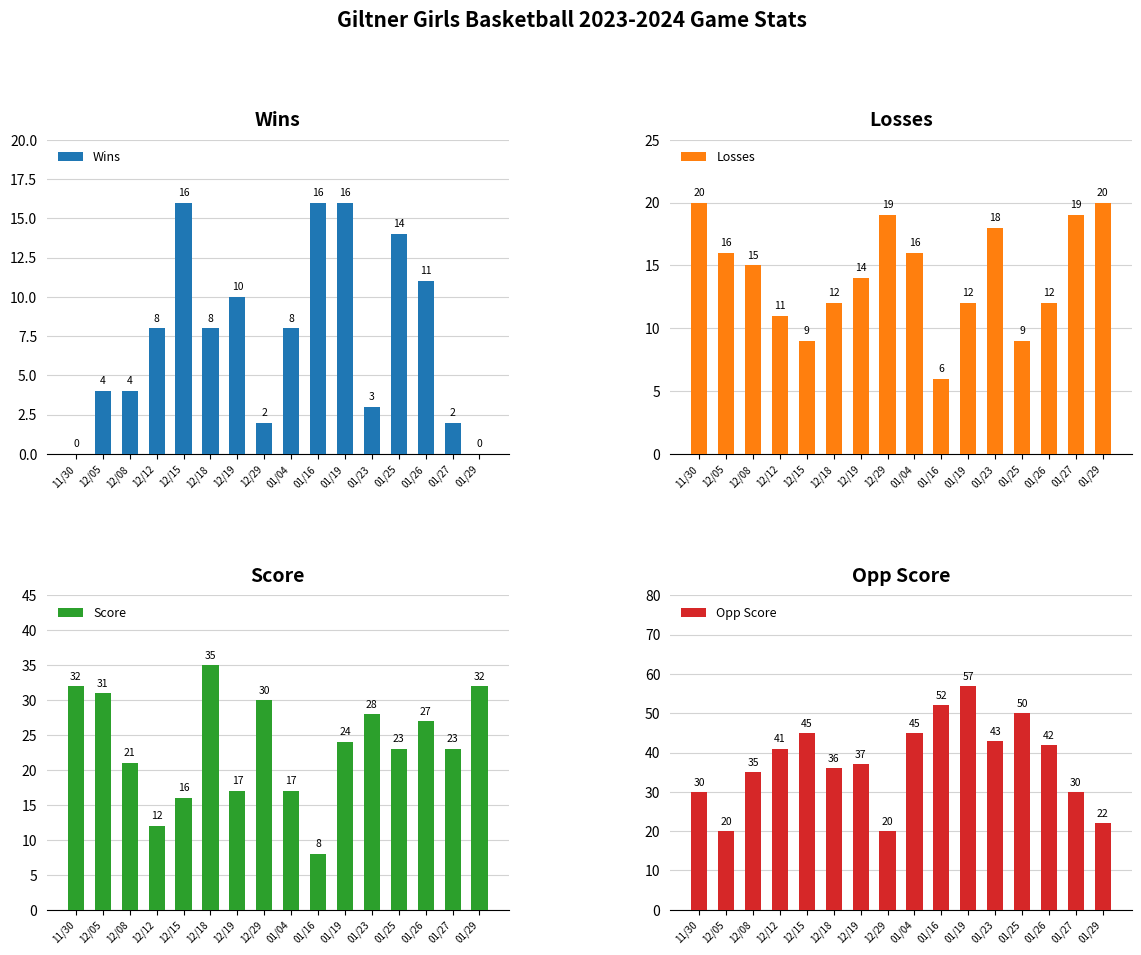

Which category has the lowest value across all series?

11/30